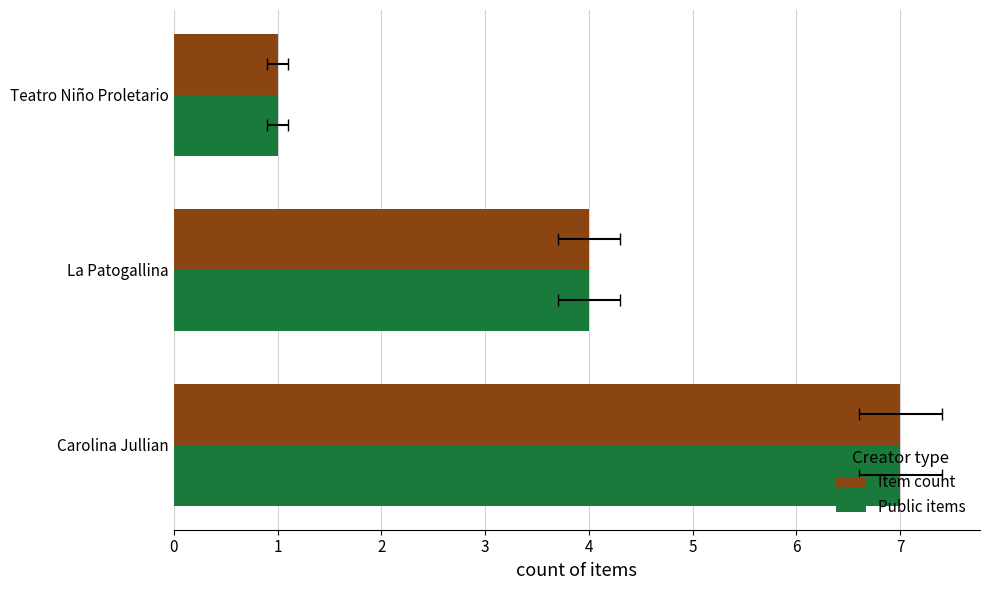

The Public items series shows 1 at La Patogallina. True or false?

False